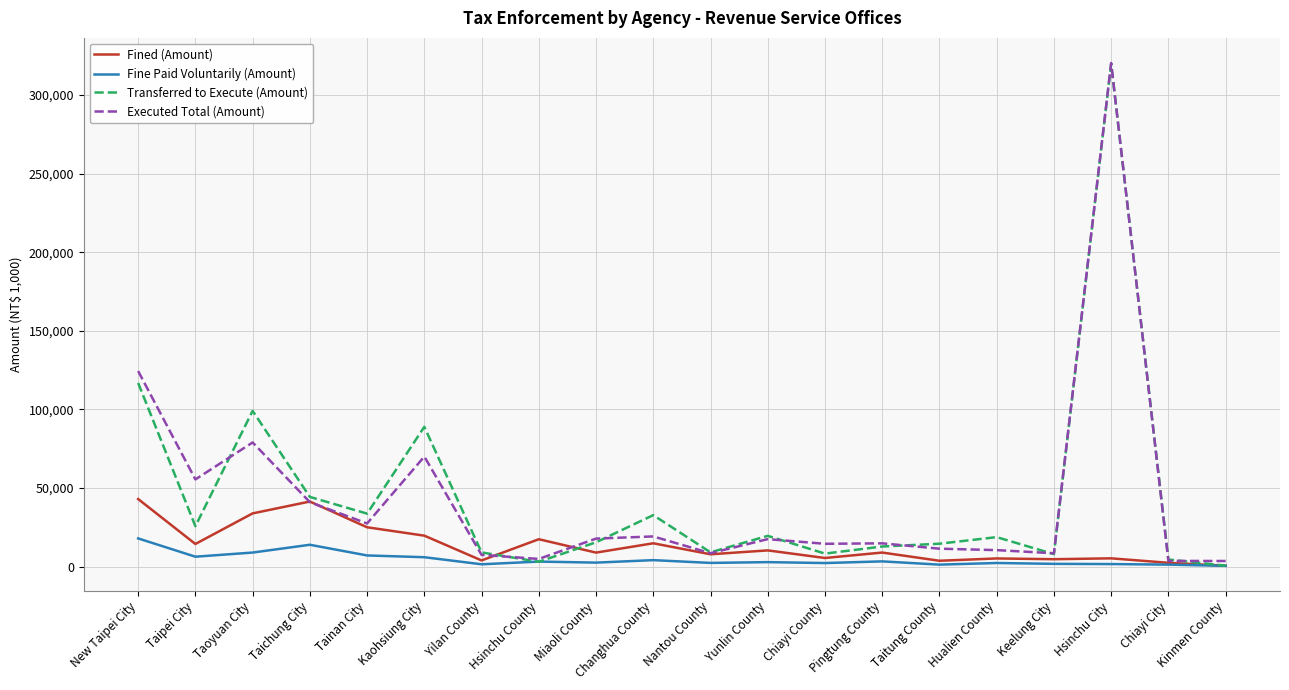

At which category is the sum across all series the highest?

Hsinchu City